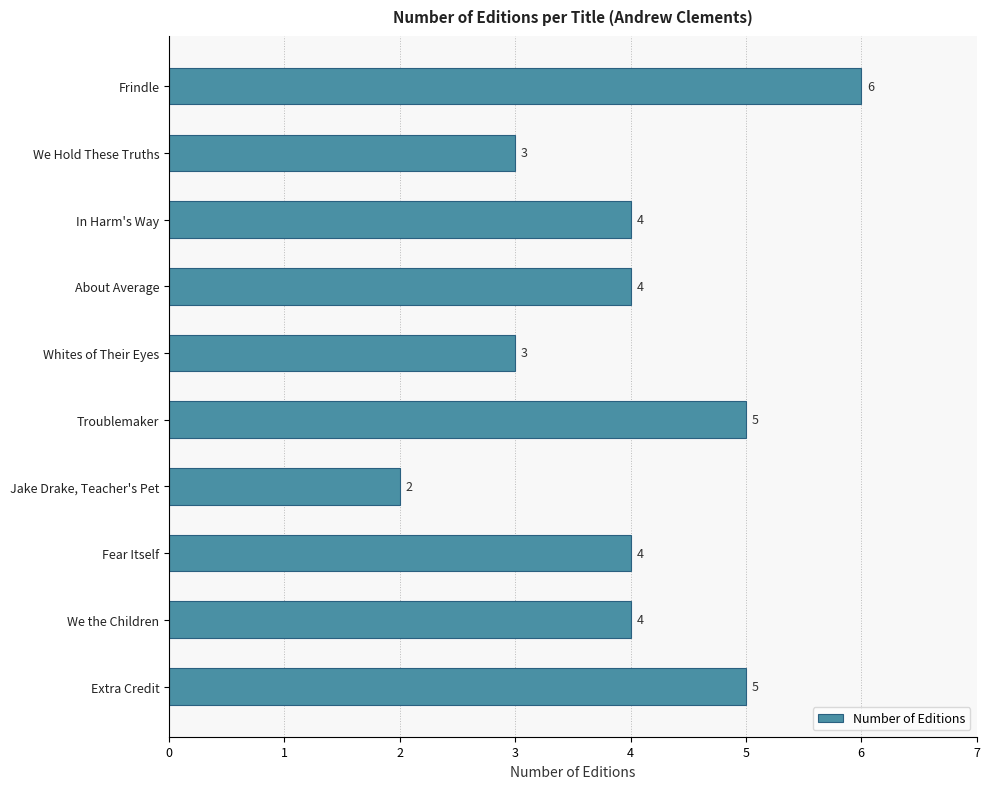

Reading bottom to top, extract all data points from this chart.

5	4	4	2	5	3	4	4	3	6